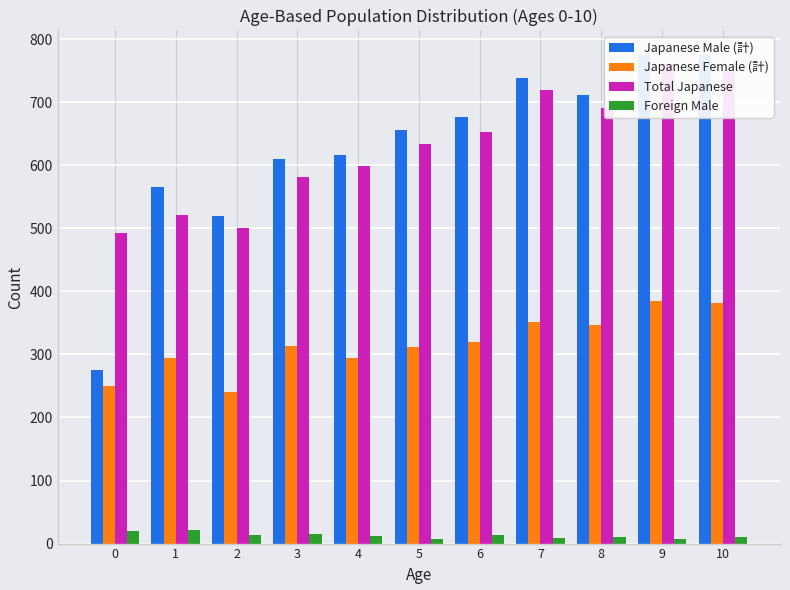

Which series changed the most between 1 and 6?

Total Japanese